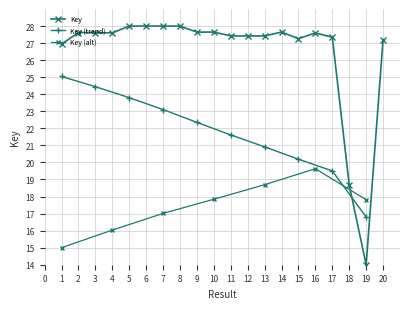

Between 15 and 4, which is larger?

4